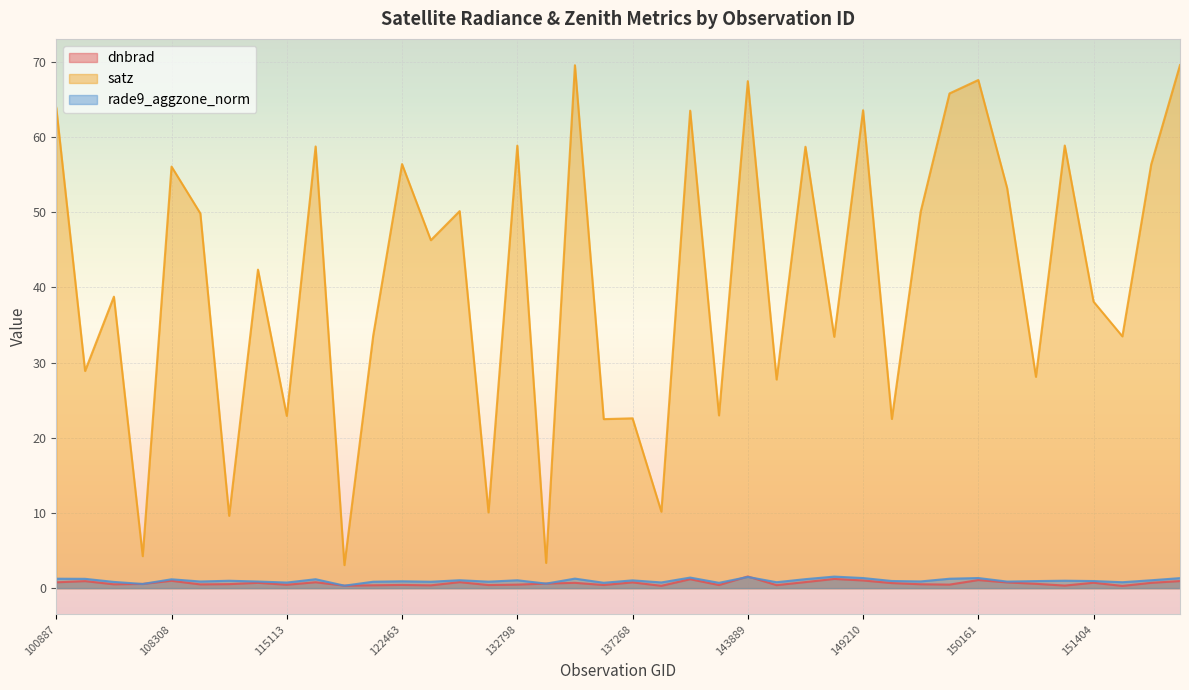

Which category has the highest value in the rade9_aggzone_norm series?

148798